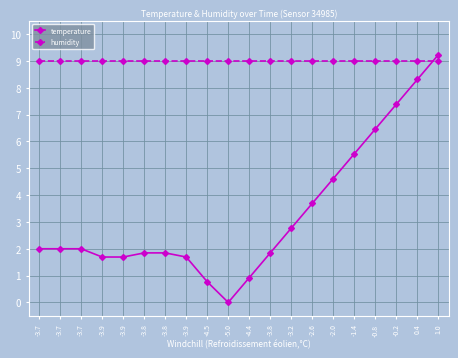

How many values in the temperature series exceed 1?

17